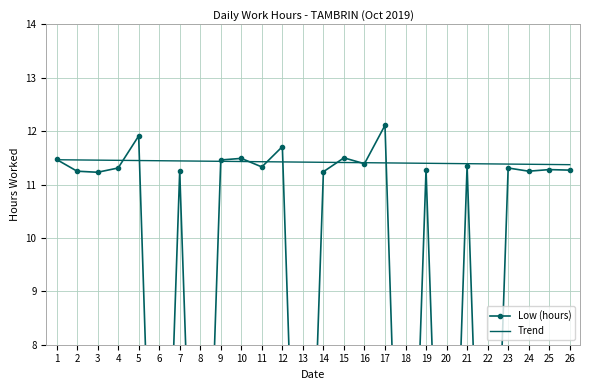

The chart shows a value of 11.9 at 5. True or false?

True